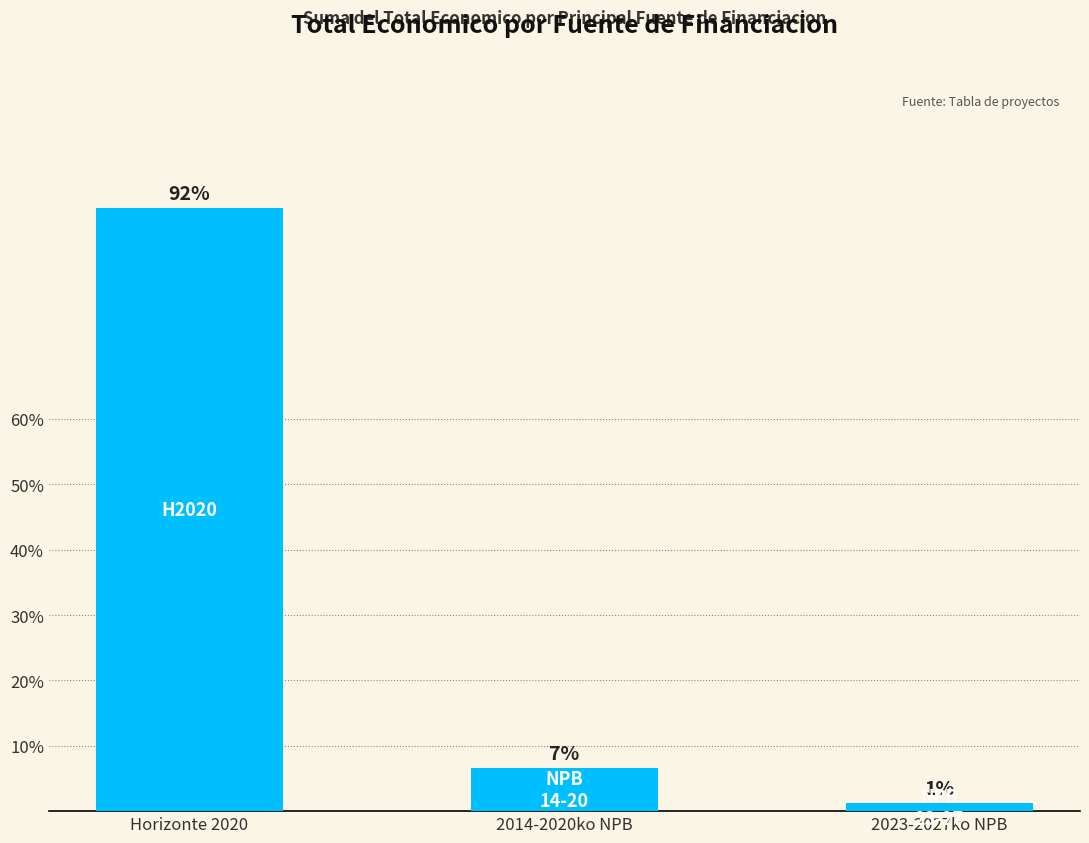

Does the chart contain any negative values?

No